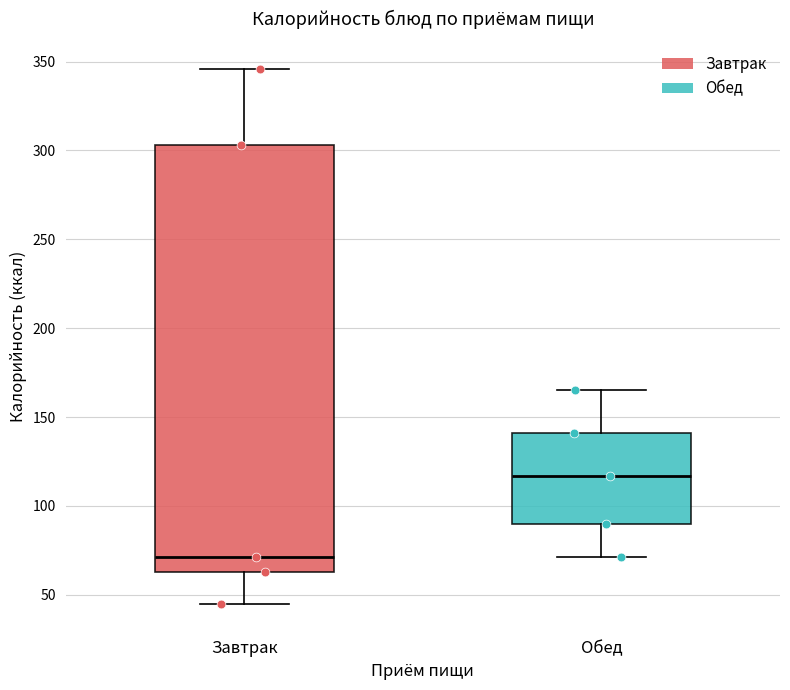

Reading left to right, read every box against the y-axis: the position of its median line, the range the box covers, and the ends of its whiskers. The values are not printed on the chart, so give them approximately, as read against the axis.

Завтрак: median 70, box 65 to 305, whiskers 45 to 345
Обед: median 115, box 90 to 140, whiskers 70 to 165